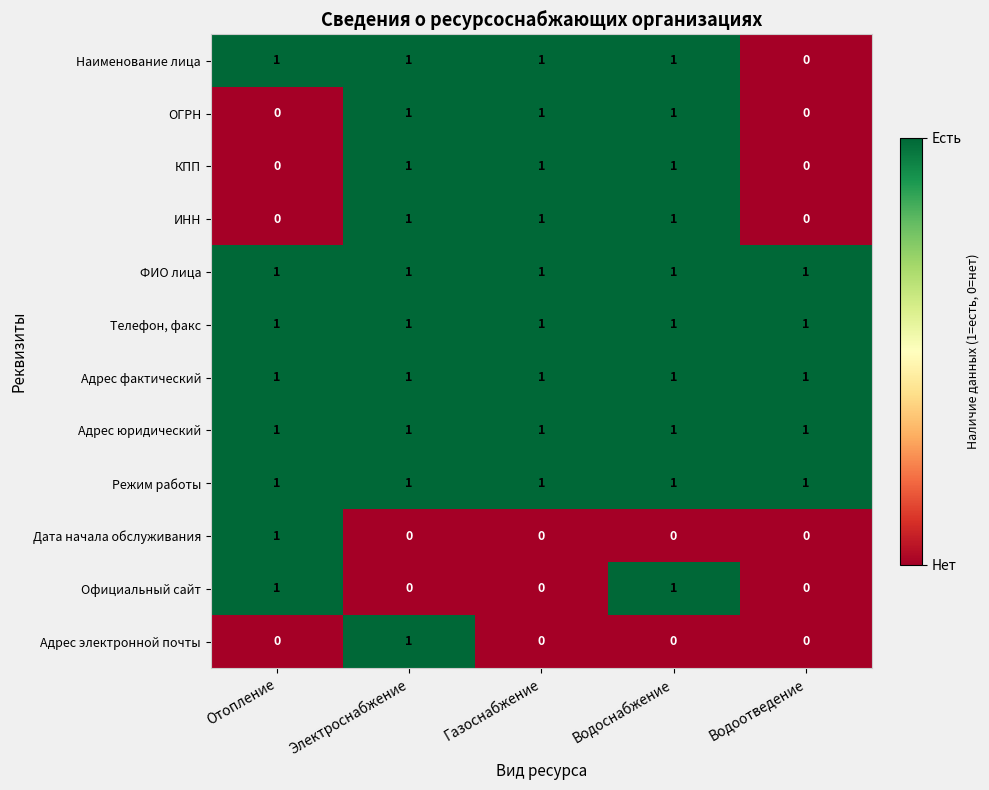

At how many categories does at least one series exceed 0?

5